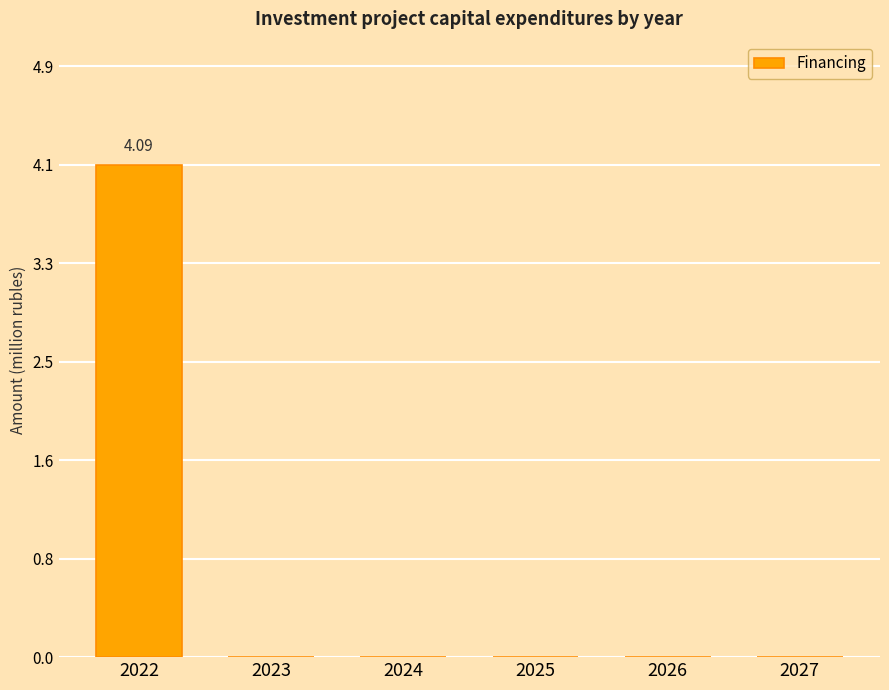

Does the chart contain stacked bars?

No